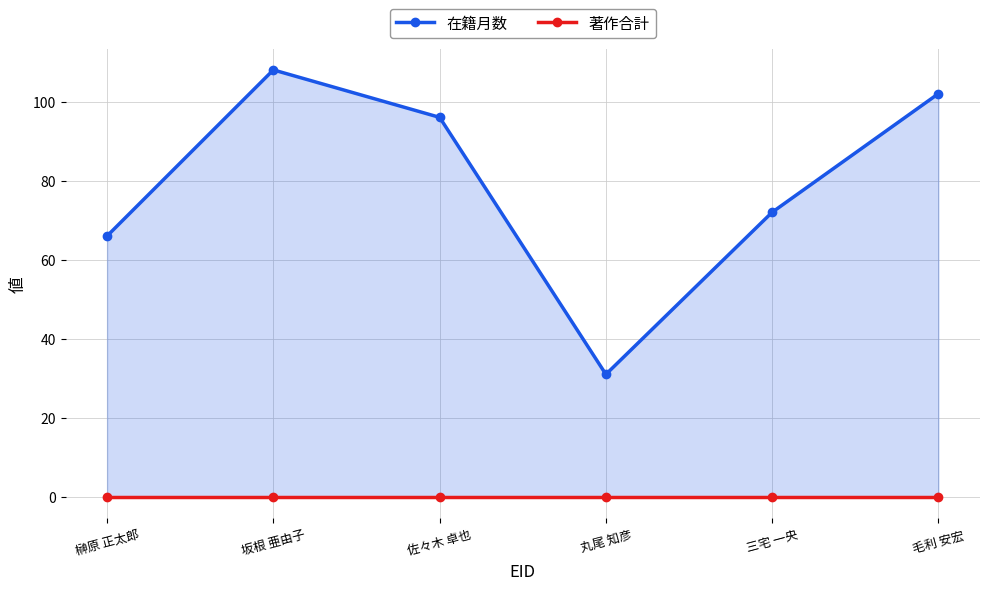

Does the chart display data point markers on the line(s)?

Yes